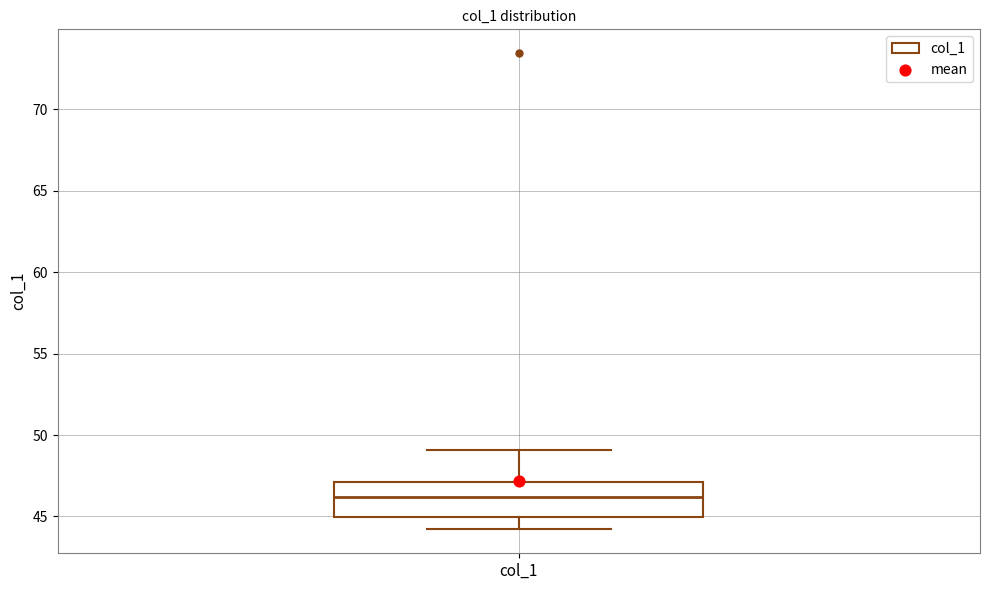

Transcribe this box plot: give where the median line is, the range the box spans, and where the two whiskers end, as read against the y-axis. The values are not printed on the chart, so give them approximately, as read against the axis.

median 46, box 45 to 47, whiskers 44 to 49